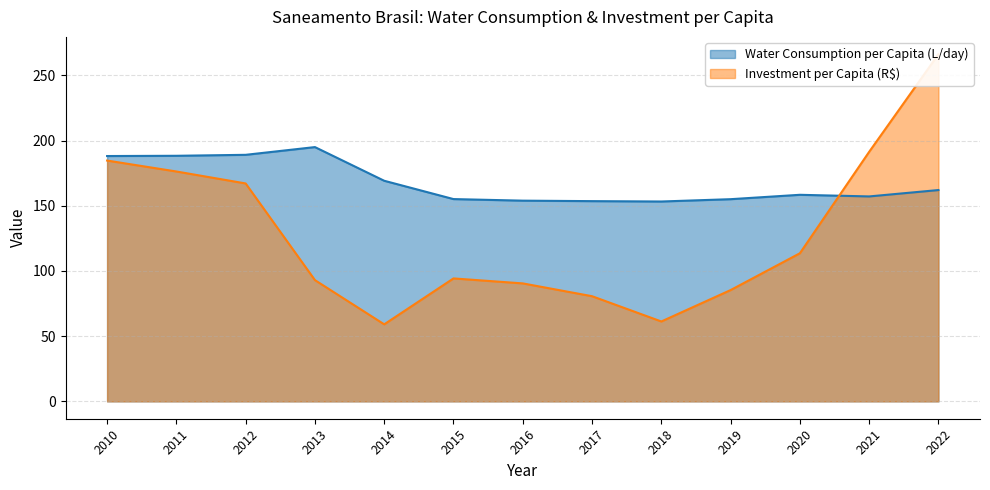

Which series changed the most between 2014 and 2022?

Investment per Capita (R$)